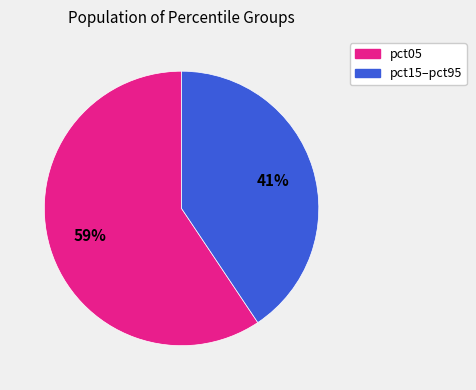

Is there any slice that represents more than half of the pie?

Yes